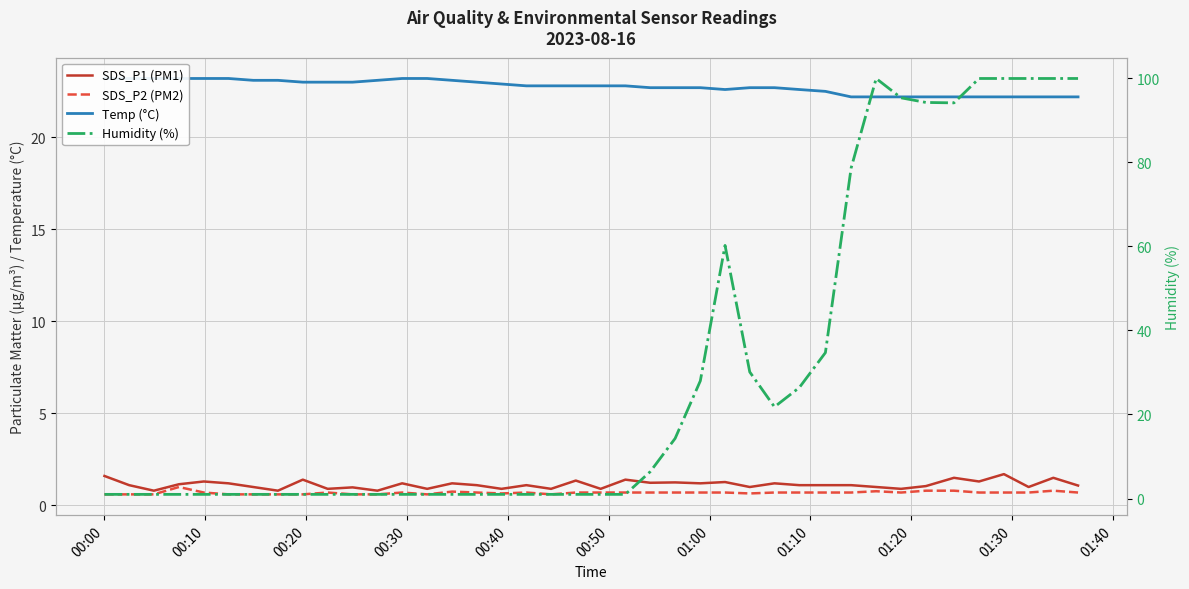

At how many categories does at least one series exceed 35?

11